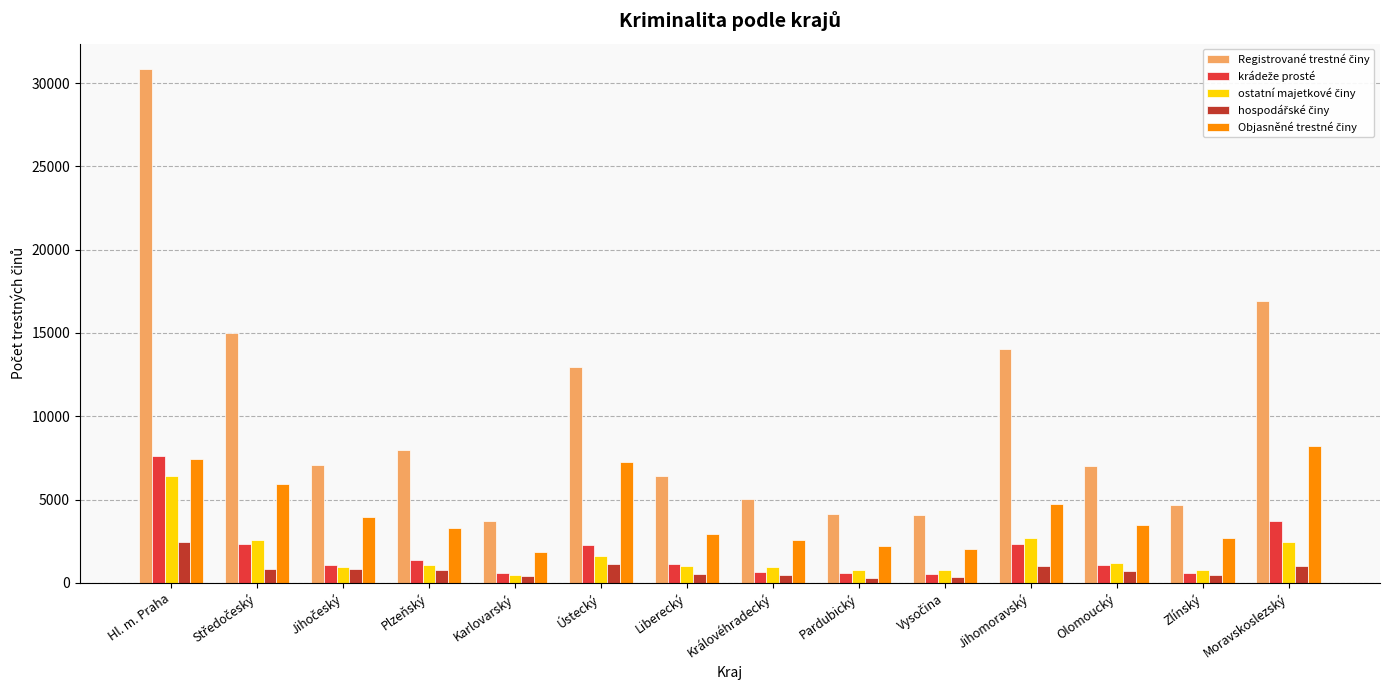

Are the bars grouped side by side (vs. stacked)?

Yes